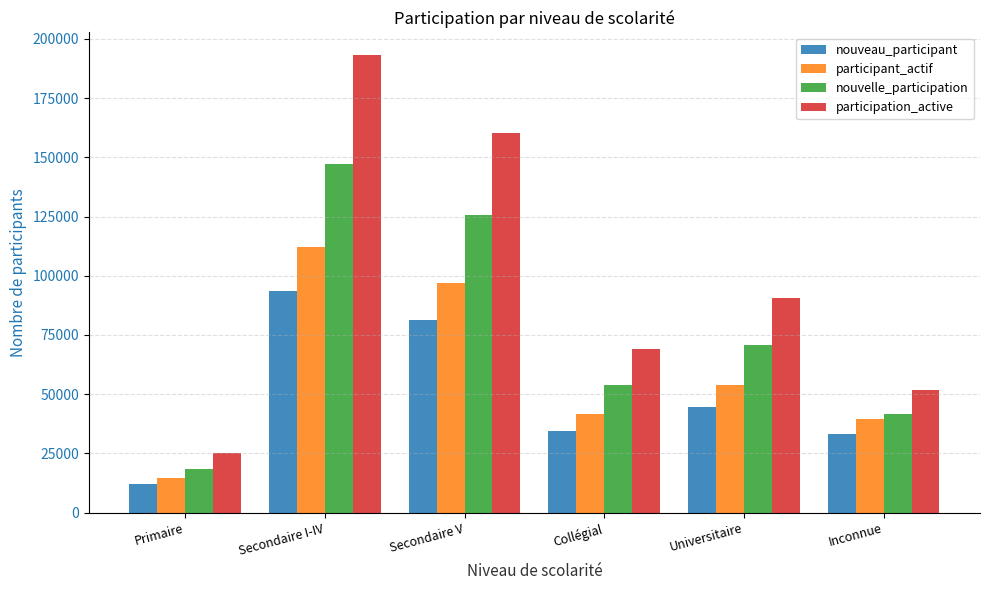

What is the sum of all nouveau_participant values?

298952